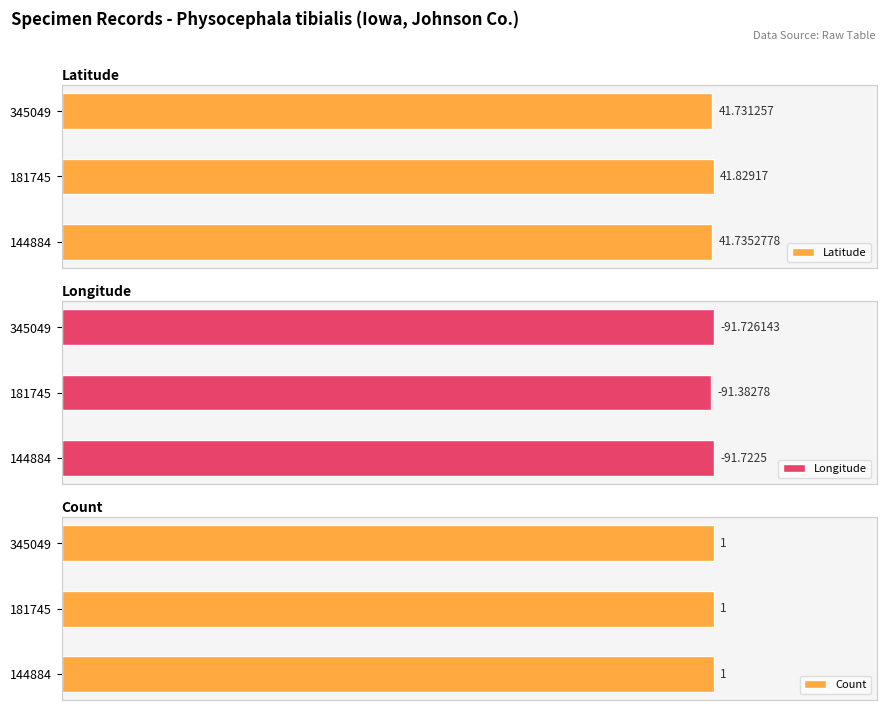

Rank the categories by Latitude value from highest to lowest.

181745, 144884, 345049